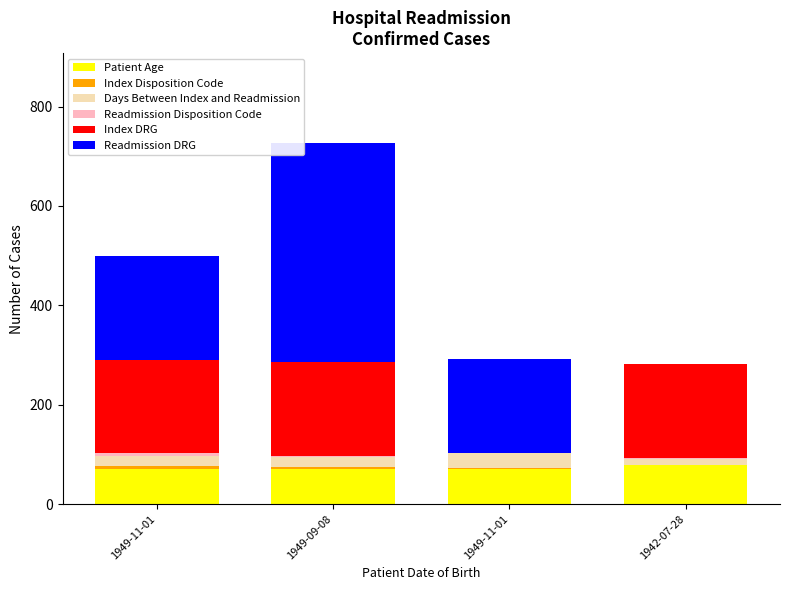

What is the sum of all Readmission DRG values?

837